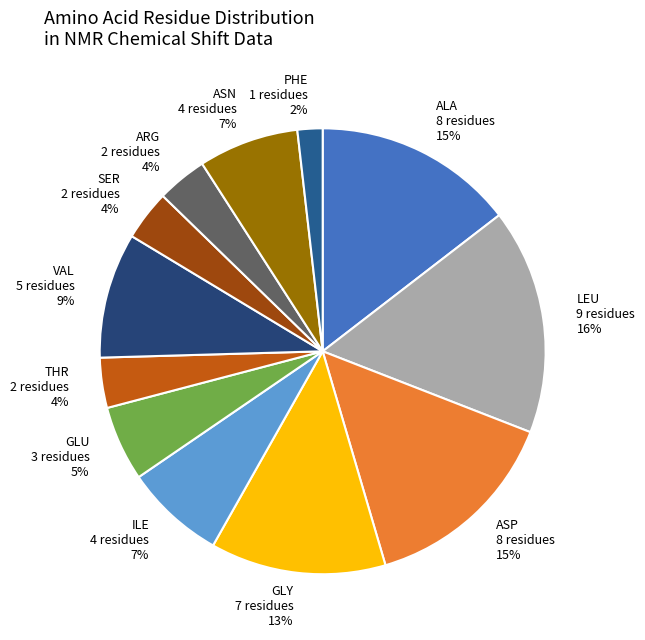

Is there a majority slice in this chart?

No